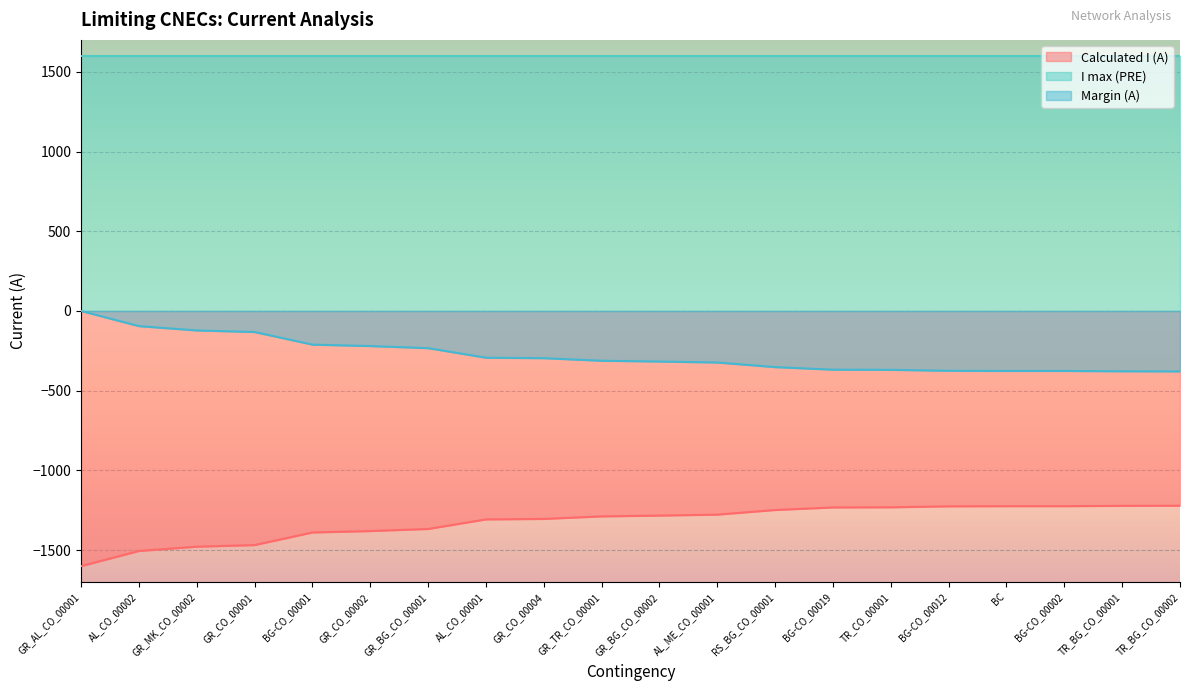

What is the smallest value displayed?

-1600